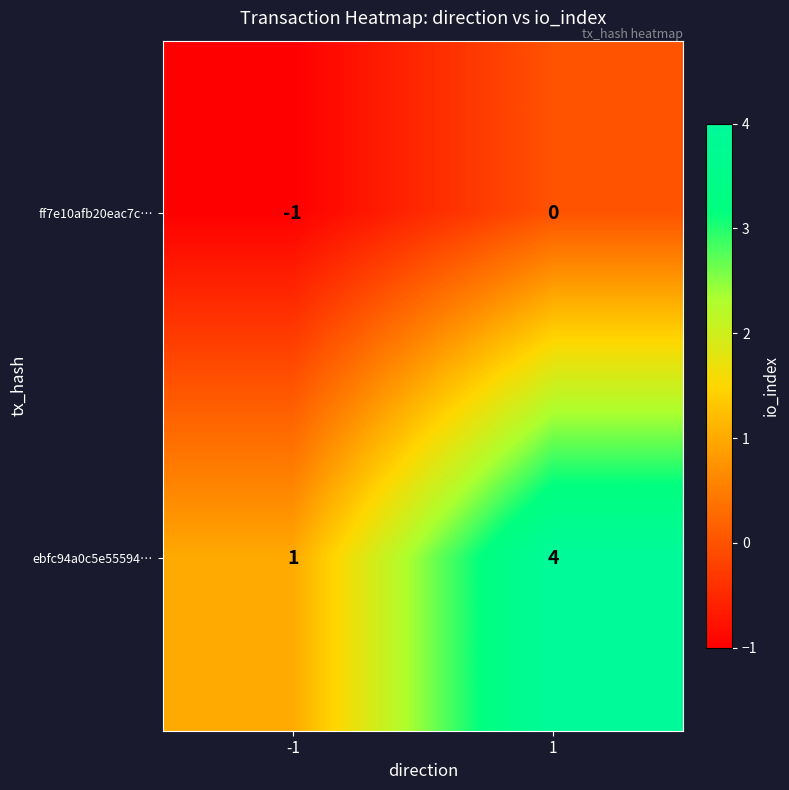

Is it true that ff7e10afb20eac7c… equals -1 at -1?

True